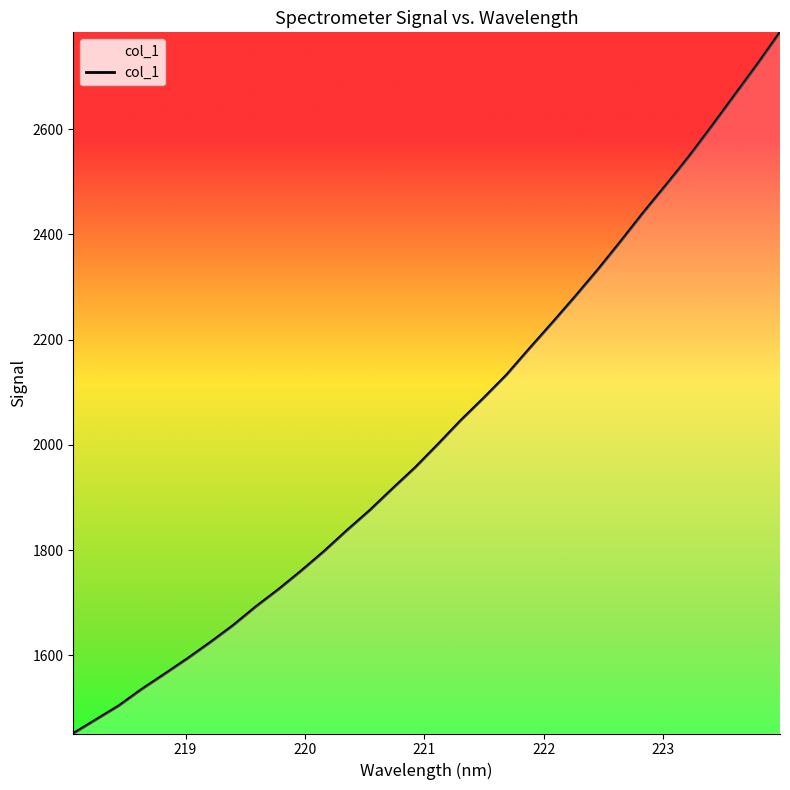

What is the difference between the maximum and minimum values?

1332.5